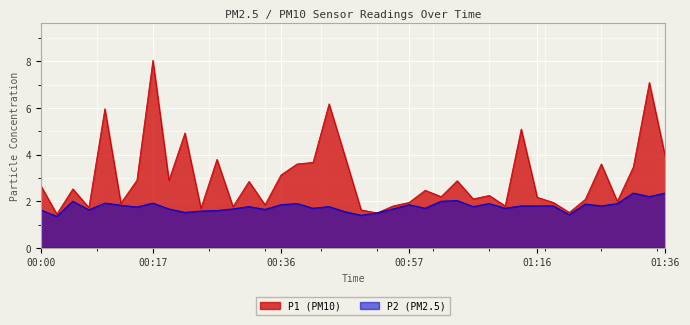

Which series has the widest spread of values?

P1 (PM10)